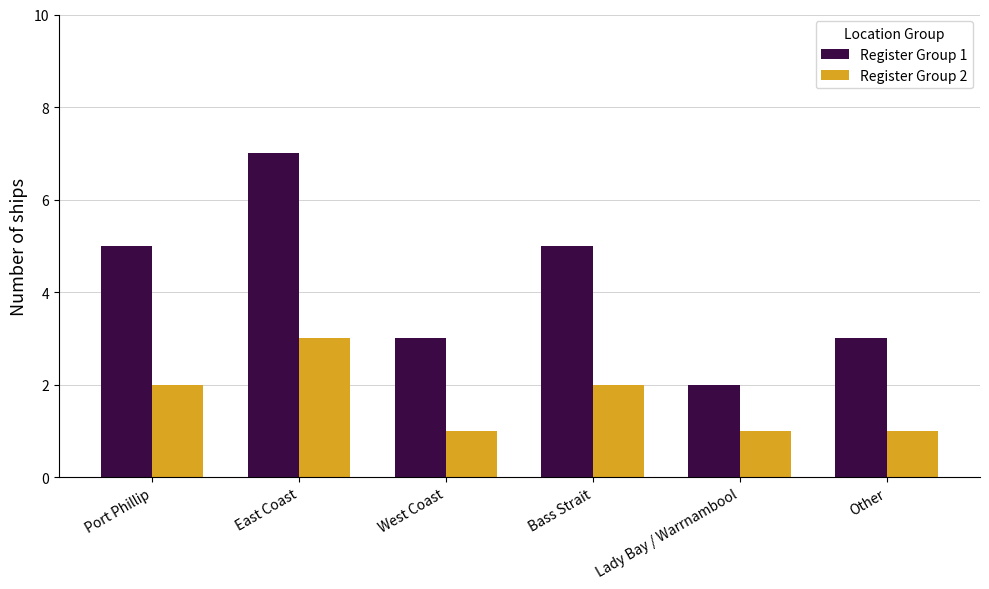

List the series in order of their peak value, lowest first.

Register Group 2, Register Group 1